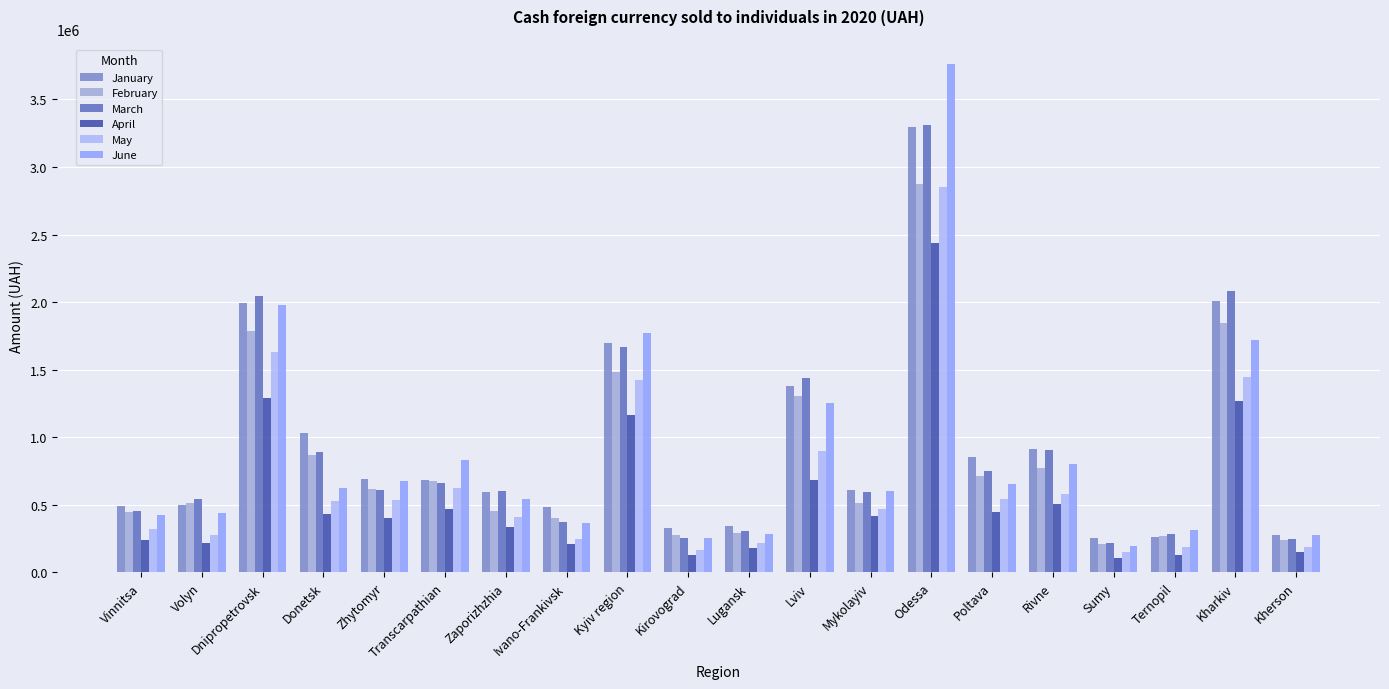

What is the approximate value of February at Kirovograd?

280892.7